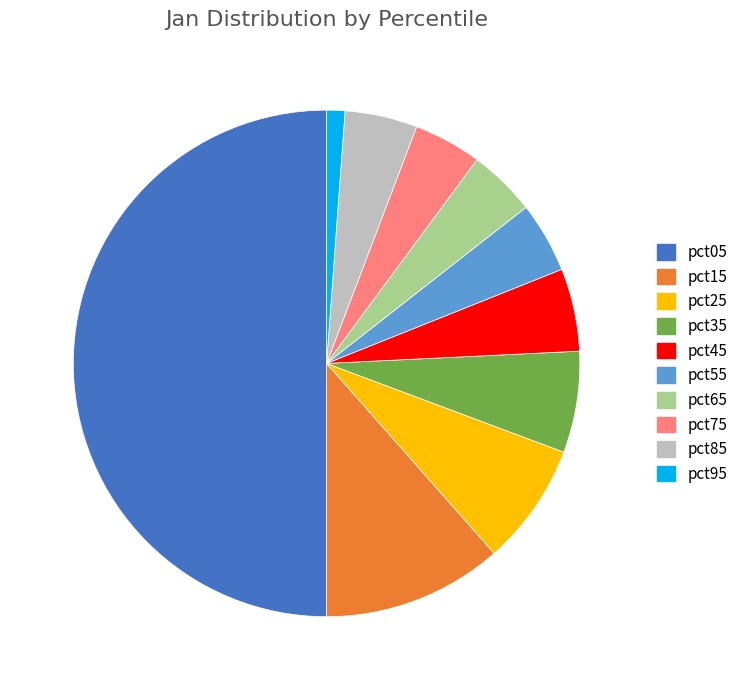

Is pct45 the majority of the pie?

No